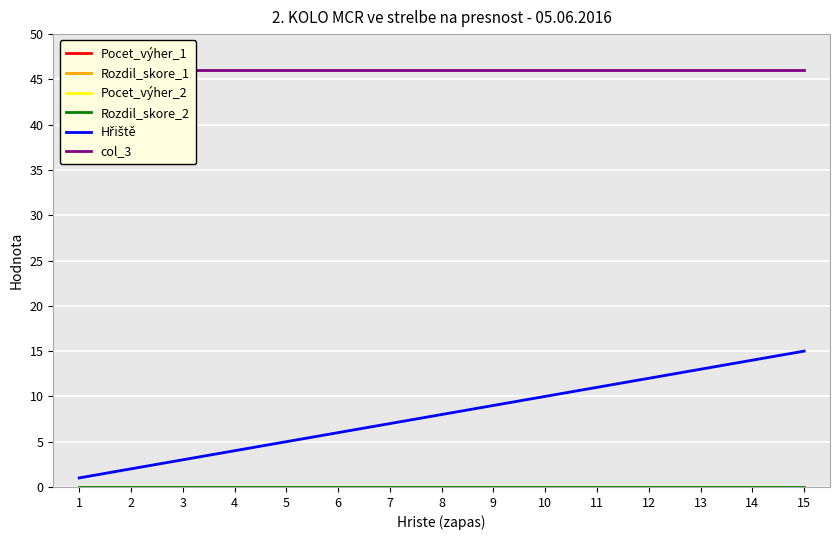

What are all the series names shown in the legend?

Pocet_výher_1, Rozdil_skore_1, Pocet_výher_2, Rozdil_skore_2, Hřiště, col_3